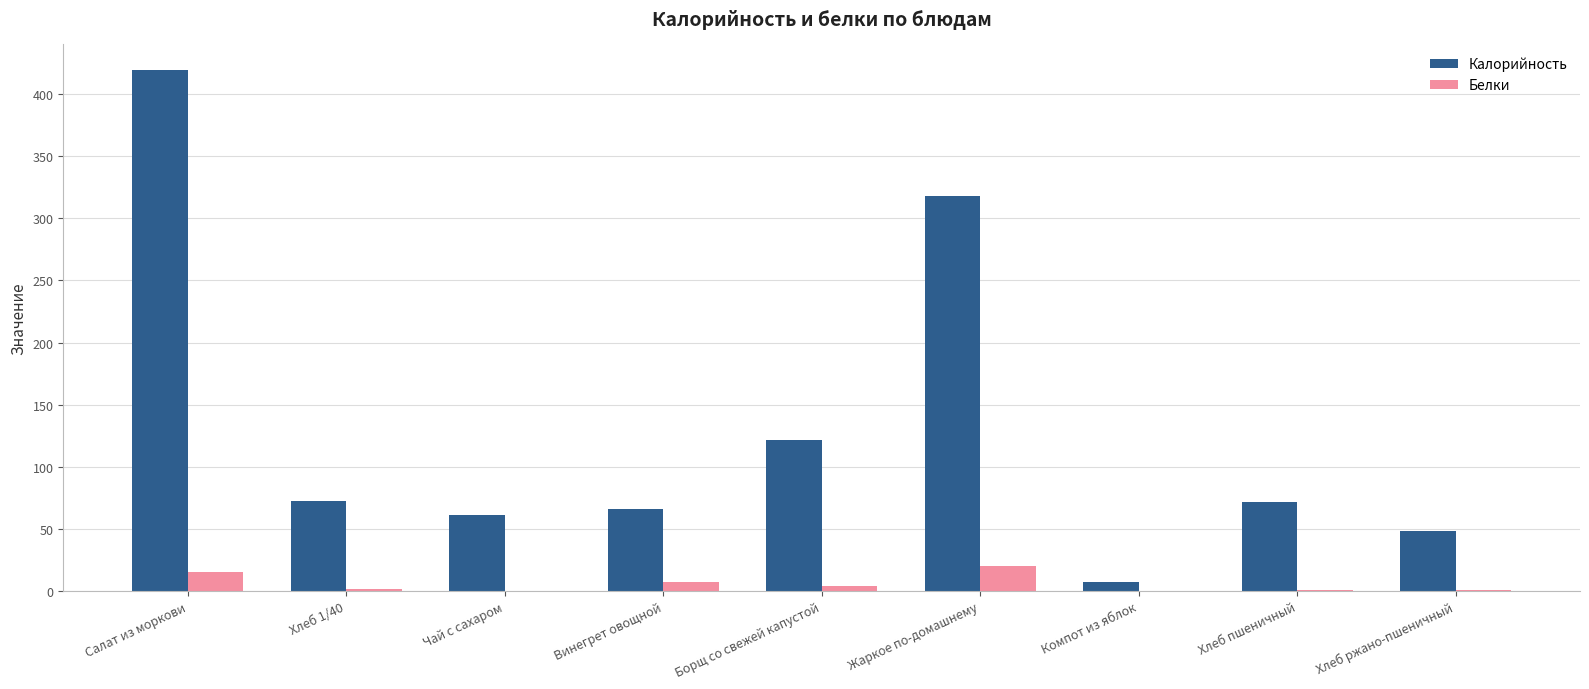

At which label is Калорийность closest to 213?

Борщ со свежей капустой